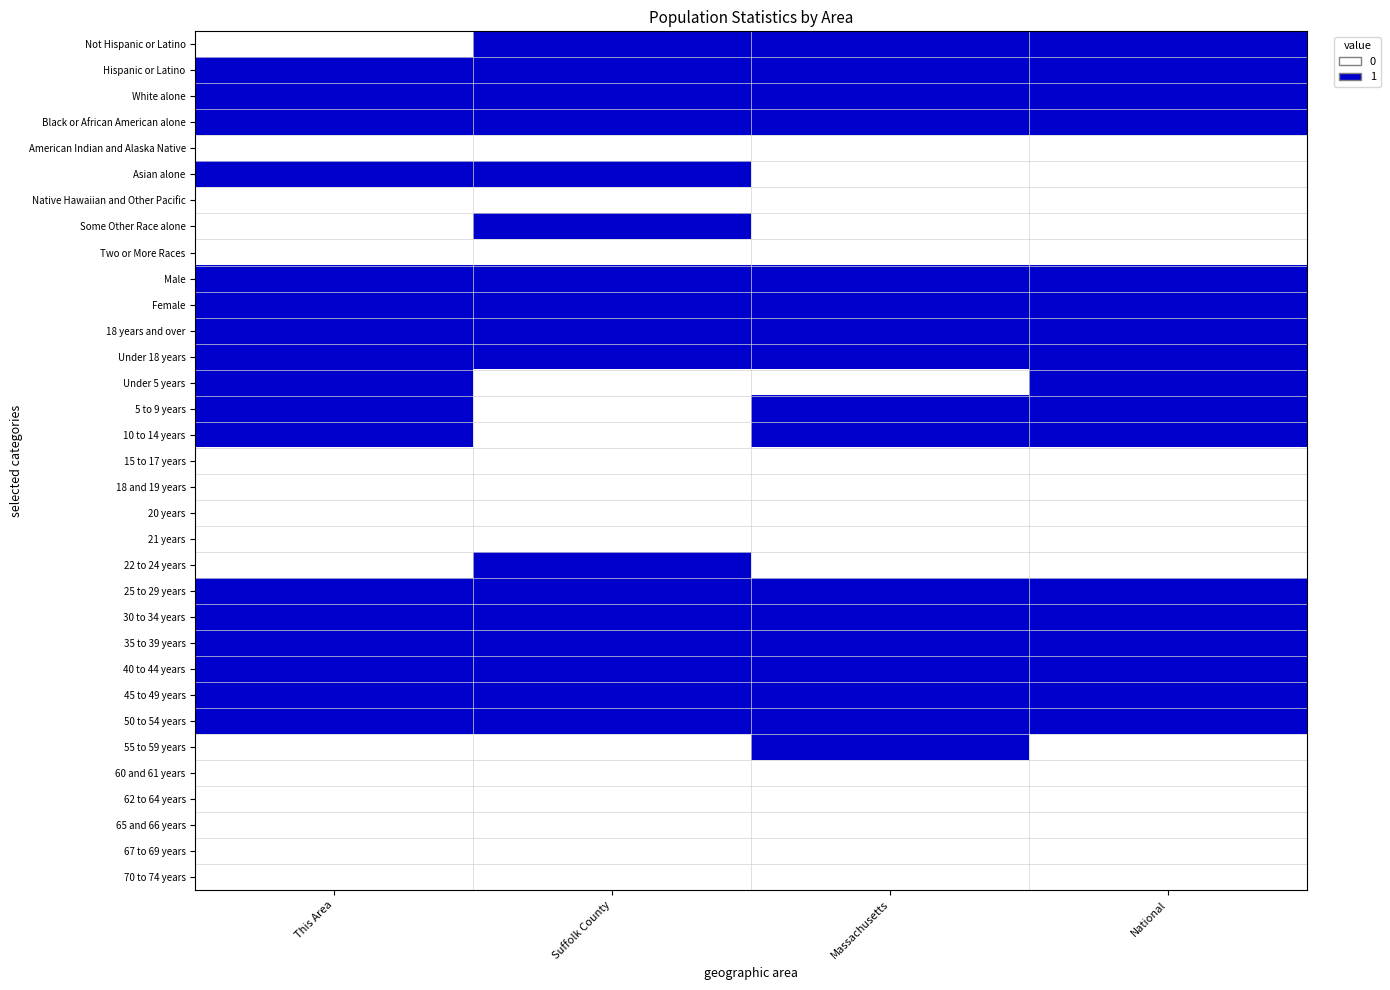

Reading right to left, transcribe all the data shown in this chart.

Not Hispanic or Latino: National=1	Massachusetts=1	Suffolk County=1	This Area=0
Hispanic or Latino: National=1	Massachusetts=1	Suffolk County=1	This Area=1
White alone: National=1	Massachusetts=1	Suffolk County=1	This Area=1
Black or African American alone: National=1	Massachusetts=1	Suffolk County=1	This Area=1
American Indian and Alaska Native: National=0	Massachusetts=0	Suffolk County=0	This Area=0
Asian alone: National=0	Massachusetts=0	Suffolk County=1	This Area=1
Native Hawaiian and Other Pacific: National=0	Massachusetts=0	Suffolk County=0	This Area=0
Some Other Race alone: National=0	Massachusetts=0	Suffolk County=1	This Area=0
Two or More Races: National=0	Massachusetts=0	Suffolk County=0	This Area=0
Male: National=1	Massachusetts=1	Suffolk County=1	This Area=1
Female: National=1	Massachusetts=1	Suffolk County=1	This Area=1
18 years and over: National=1	Massachusetts=1	Suffolk County=1	This Area=1
Under 18 years: National=1	Massachusetts=1	Suffolk County=1	This Area=1
Under 5 years: National=1	Massachusetts=0	Suffolk County=0	This Area=1
5 to 9 years: National=1	Massachusetts=1	Suffolk County=0	This Area=1
10 to 14 years: National=1	Massachusetts=1	Suffolk County=0	This Area=1
15 to 17 years: National=0	Massachusetts=0	Suffolk County=0	This Area=0
18 and 19 years: National=0	Massachusetts=0	Suffolk County=0	This Area=0
20 years: National=0	Massachusetts=0	Suffolk County=0	This Area=0
21 years: National=0	Massachusetts=0	Suffolk County=0	This Area=0
22 to 24 years: National=0	Massachusetts=0	Suffolk County=1	This Area=0
25 to 29 years: National=1	Massachusetts=1	Suffolk County=1	This Area=1
30 to 34 years: National=1	Massachusetts=1	Suffolk County=1	This Area=1
35 to 39 years: National=1	Massachusetts=1	Suffolk County=1	This Area=1
40 to 44 years: National=1	Massachusetts=1	Suffolk County=1	This Area=1
45 to 49 years: National=1	Massachusetts=1	Suffolk County=1	This Area=1
50 to 54 years: National=1	Massachusetts=1	Suffolk County=1	This Area=1
55 to 59 years: National=0	Massachusetts=1	Suffolk County=0	This Area=0
60 and 61 years: National=0	Massachusetts=0	Suffolk County=0	This Area=0
62 to 64 years: National=0	Massachusetts=0	Suffolk County=0	This Area=0
65 and 66 years: National=0	Massachusetts=0	Suffolk County=0	This Area=0
67 to 69 years: National=0	Massachusetts=0	Suffolk County=0	This Area=0
70 to 74 years: National=0	Massachusetts=0	Suffolk County=0	This Area=0